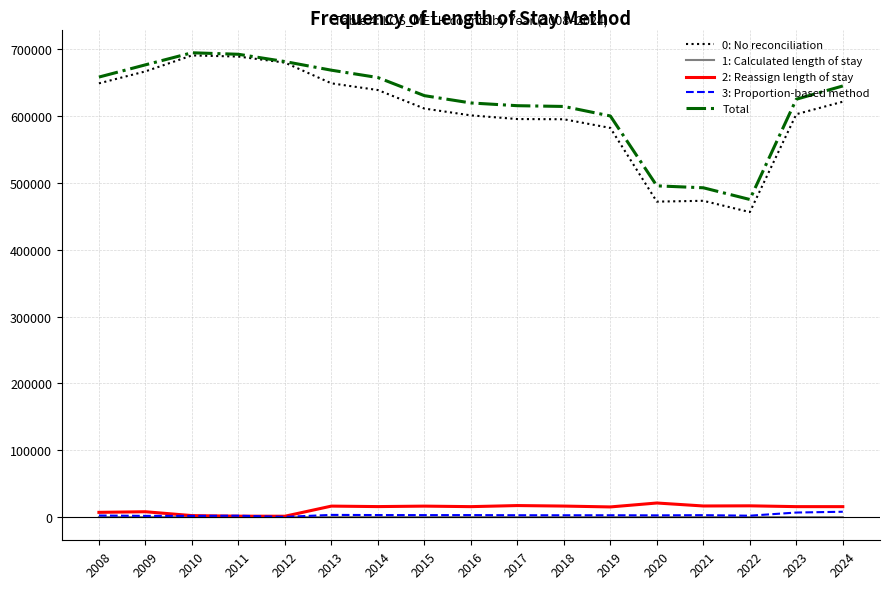

True or false: 0: No reconciliation and 3: Proportion-based method cross at least once.

False